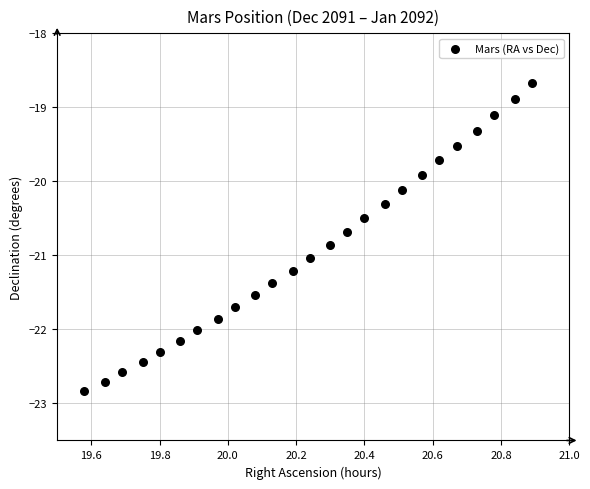

What is the range of X values (max minus min)?

1.3